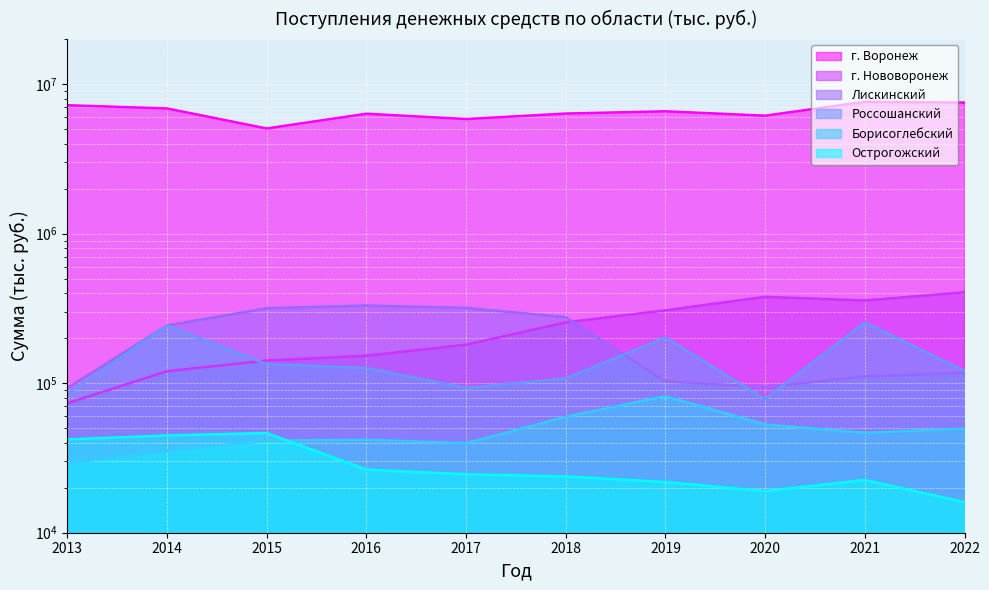

True or false: г. Воронеж and Россошанский cross at least once.

False